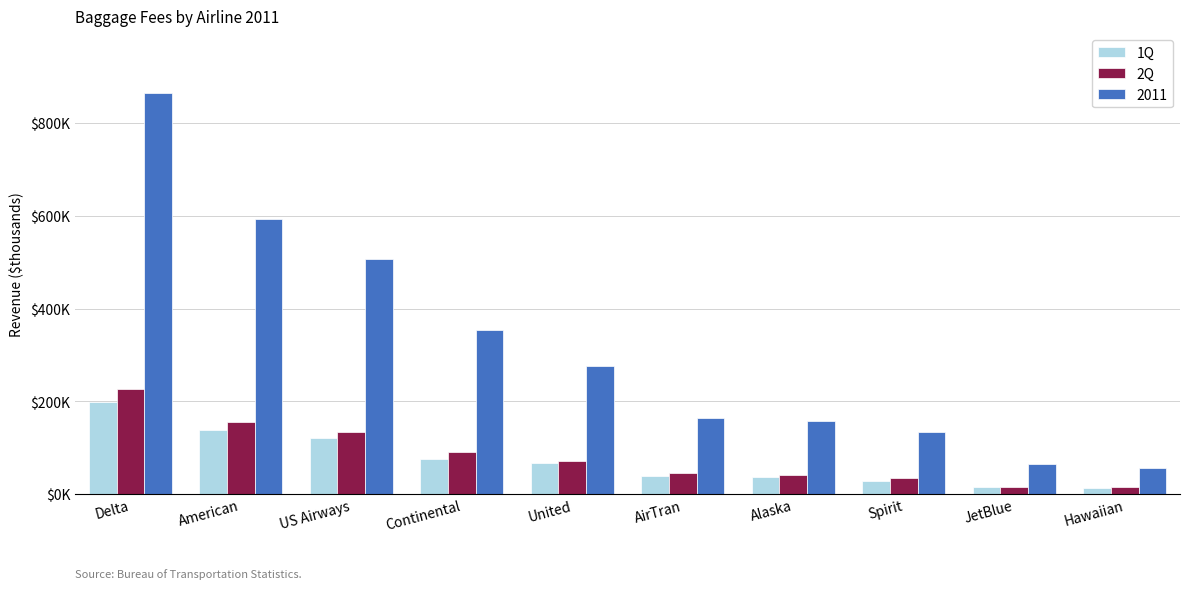

The value of 1Q at American is 137210. True or false?

True